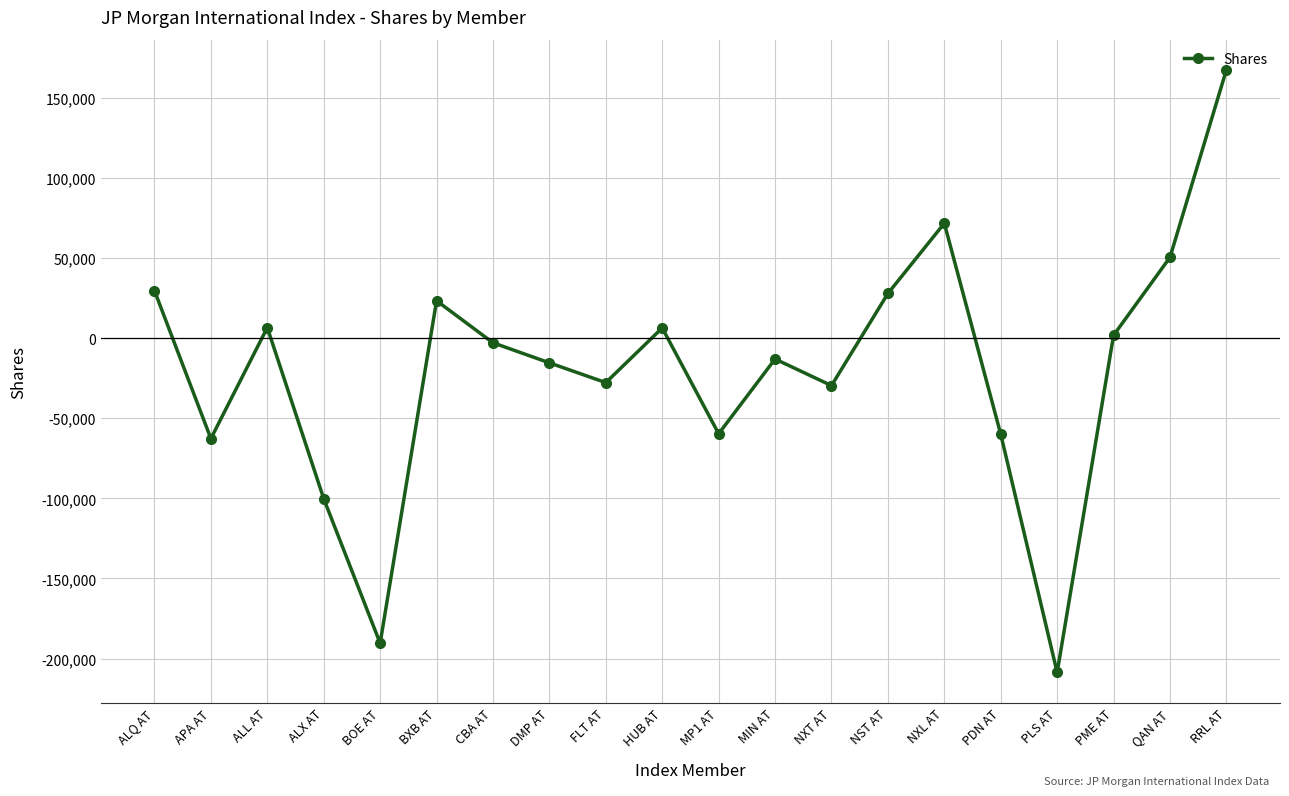

The chart shows a value of 167493 at RRL AT. True or false?

True